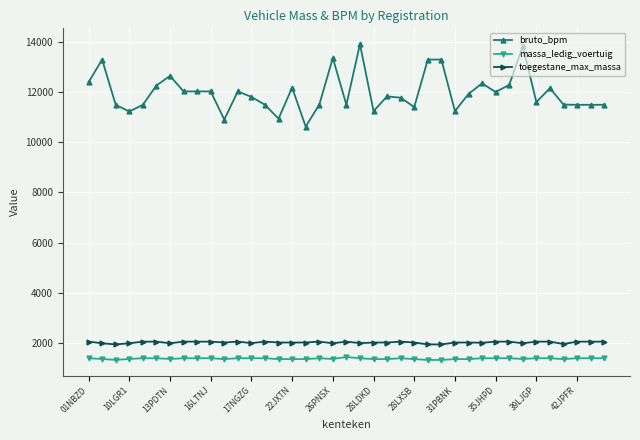

Which series has the widest spread of values?

bruto_bpm